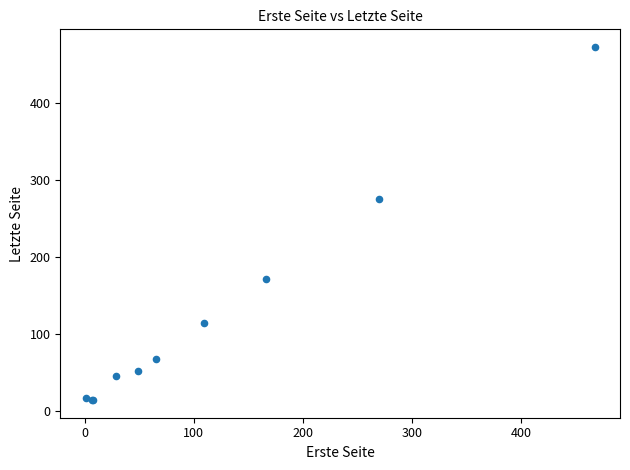

What Y value in the scatter plot is closest to 243?

275